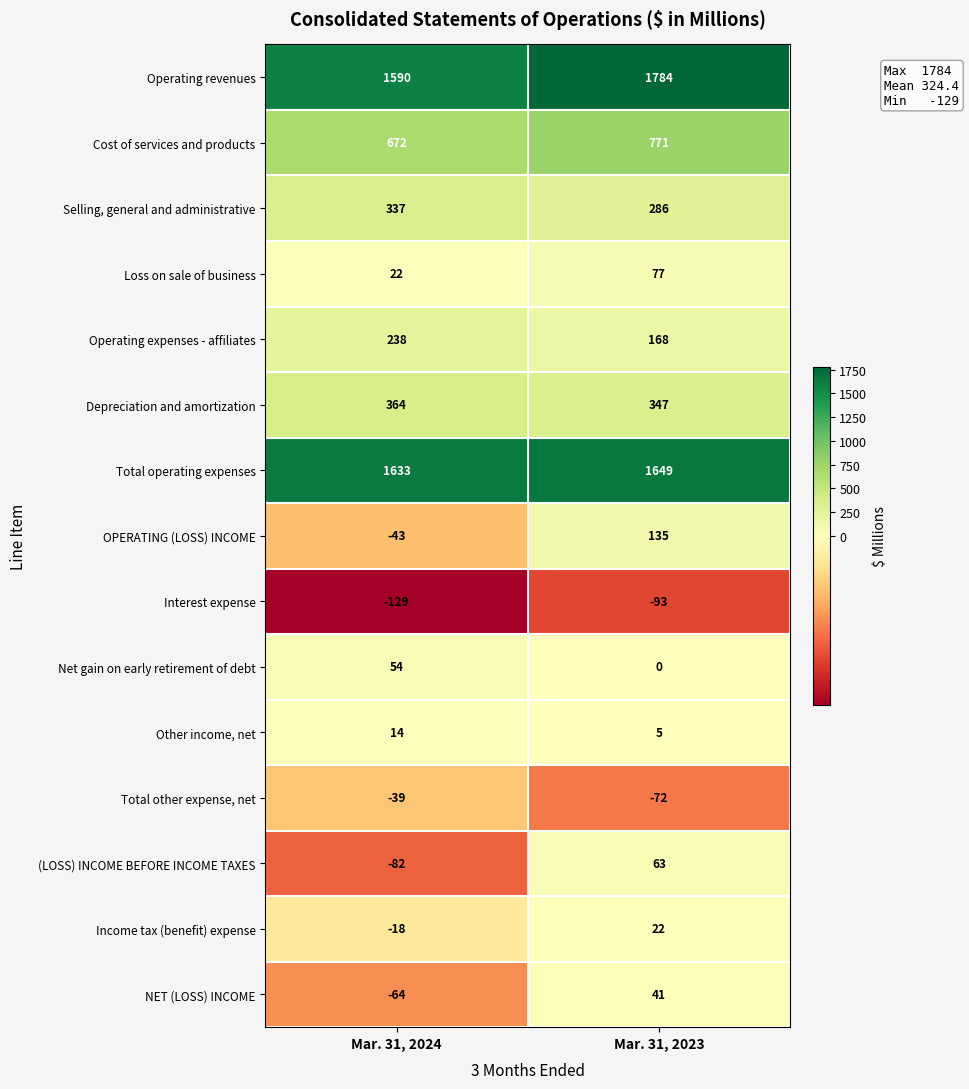

What is the spread (max minus min) of values at Mar. 31, 2024?

1762